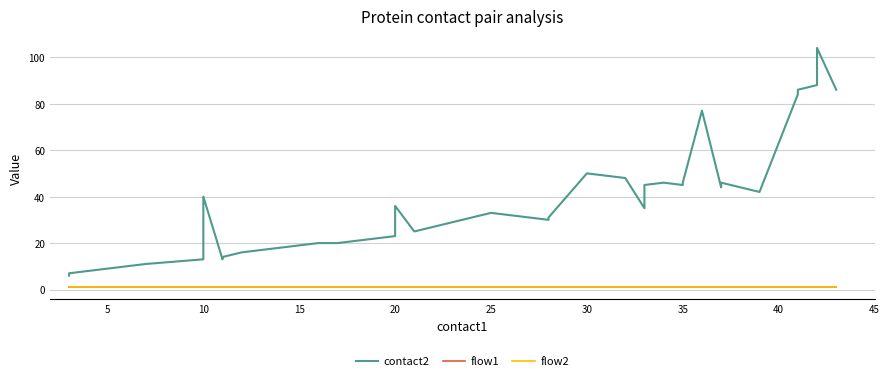

What is the value of the flow2 point at the 24th from the left?

1